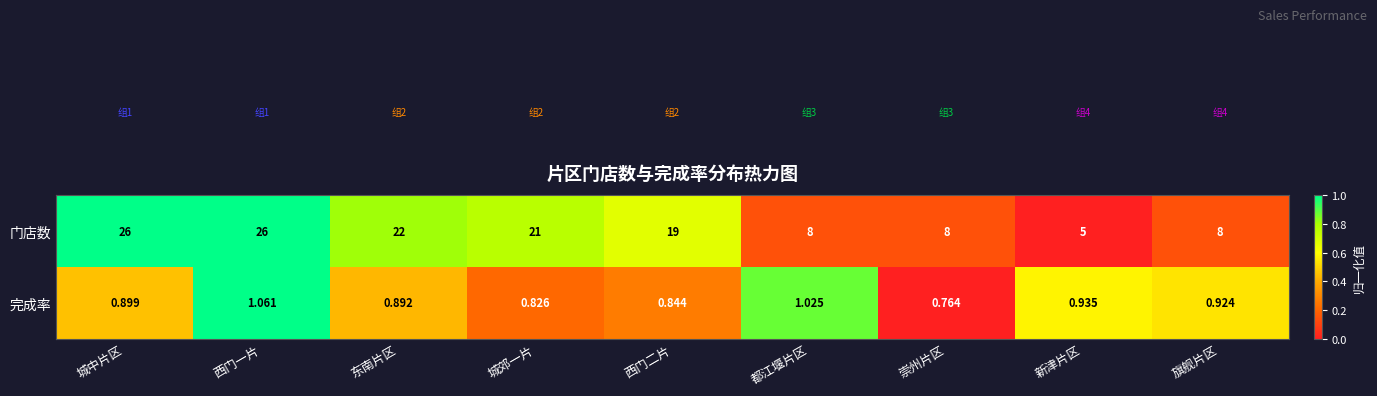

At which label does 门店数 first exceed 19?

城中片区